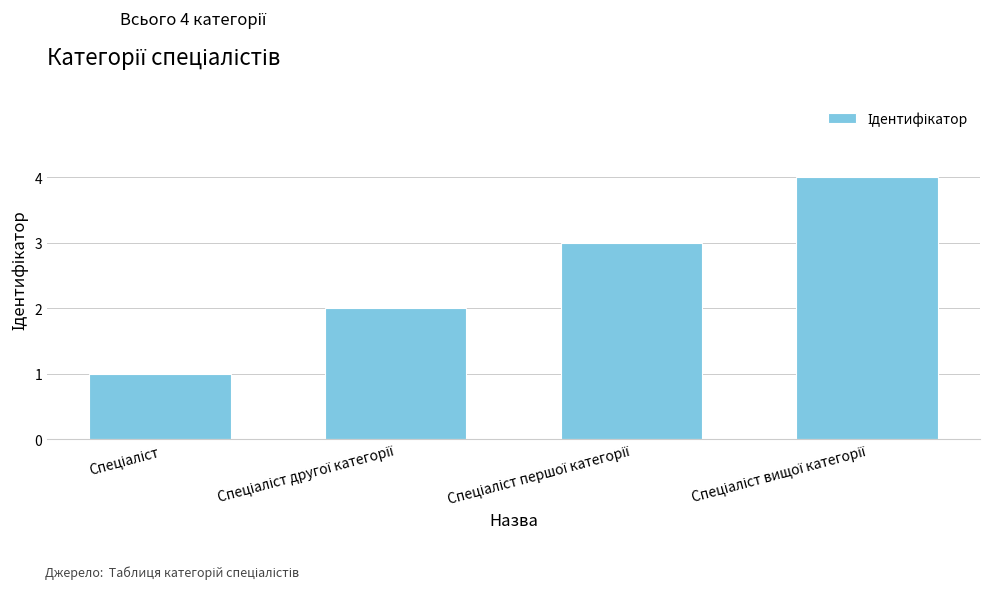

What is the sum of all values?

10